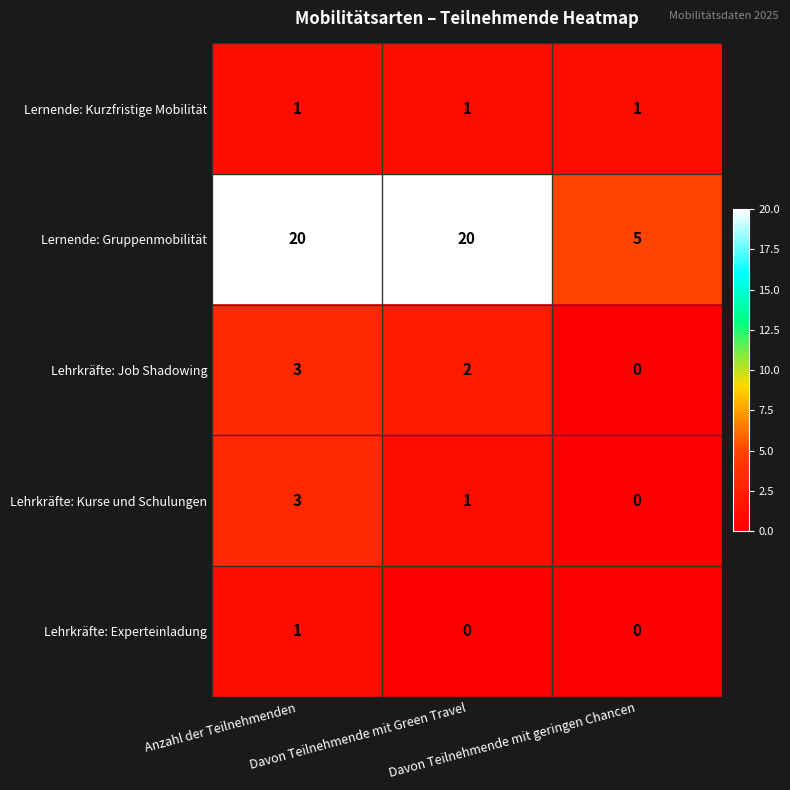

Which series has the widest spread of values?

Lernende: Gruppenmobilität